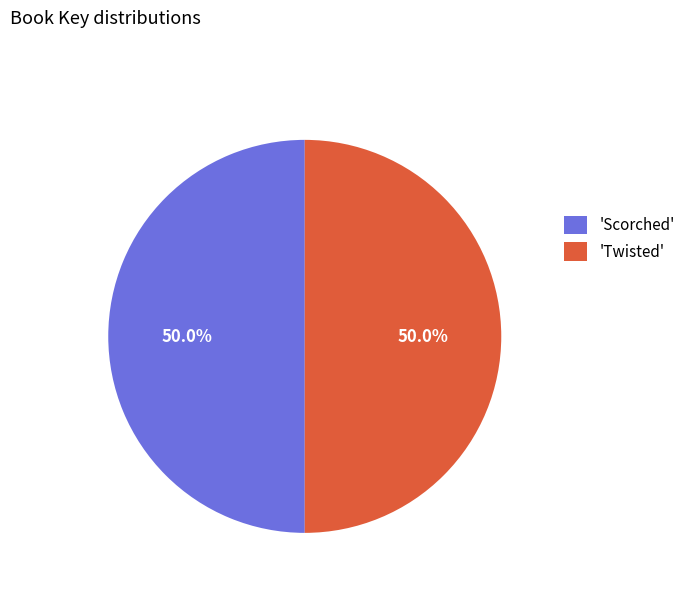

Approximately how many times larger is the value at 'Scorched' compared to 'Twisted'?

1.0